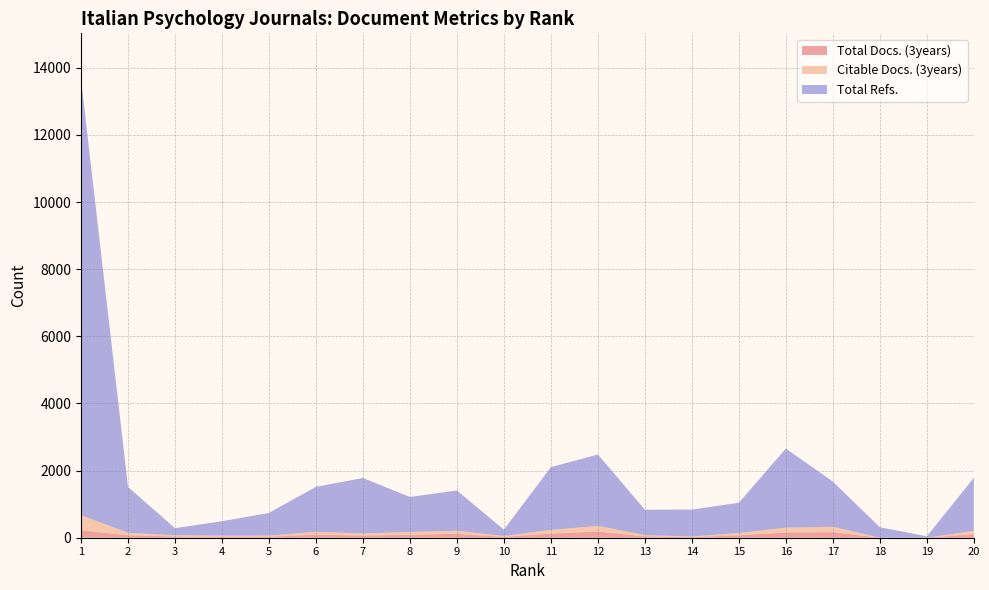

Reading left to right, what are all the values shown in this chart?

Total Docs. (3years): 1=219	2=73	3=37	4=34	5=32	6=91	7=65	8=88	9=116	10=25	11=124	12=186	13=41	14=18	15=74	16=155	17=167	18=0	19=0	20=106
Citable Docs. (3years): 1=453	2=73	3=35	4=28	5=32	6=85	7=62	8=83	9=92	10=25	11=108	12=166	13=38	14=18	15=66	16=146	17=160	18=0	19=0	20=98
Total Refs.: 1=12987	2=1366	3=213	4=429	5=675	6=1342	7=1652	8=1043	9=1199	10=190	11=1871	12=2127	13=756	14=802	15=903	16=2355	17=1348	18=312	19=42	20=1581